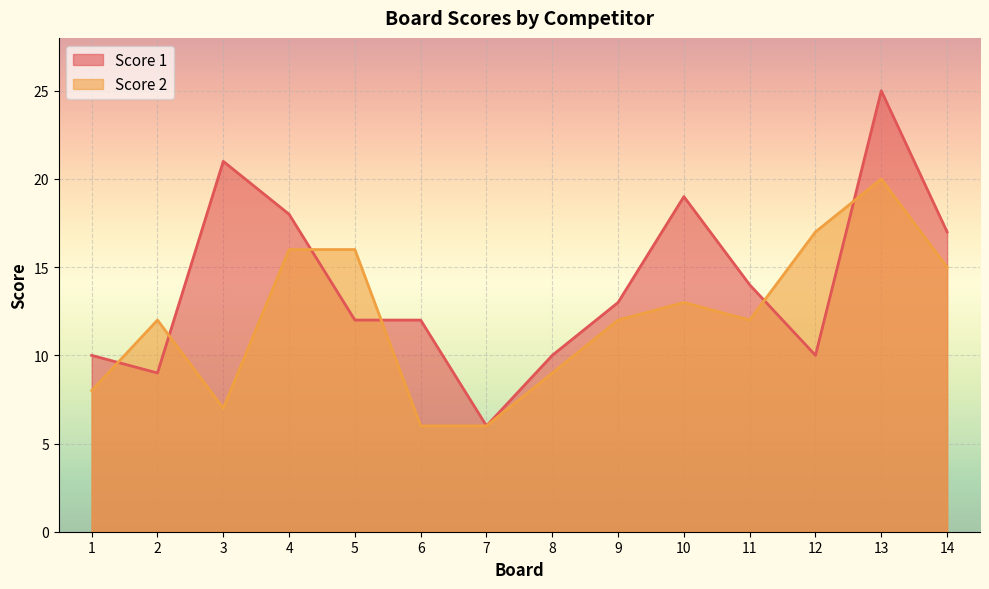

What is the difference between the highest and lowest values at 13?

5